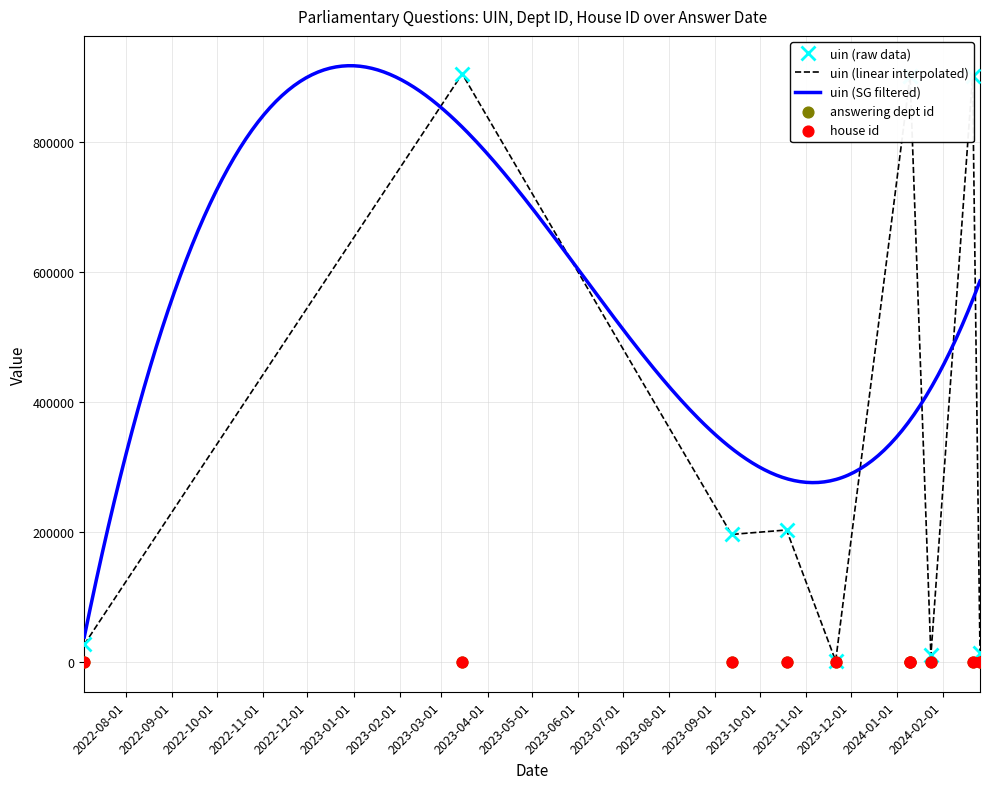

Which series reaches the minimum Y coordinate?

answering dept id